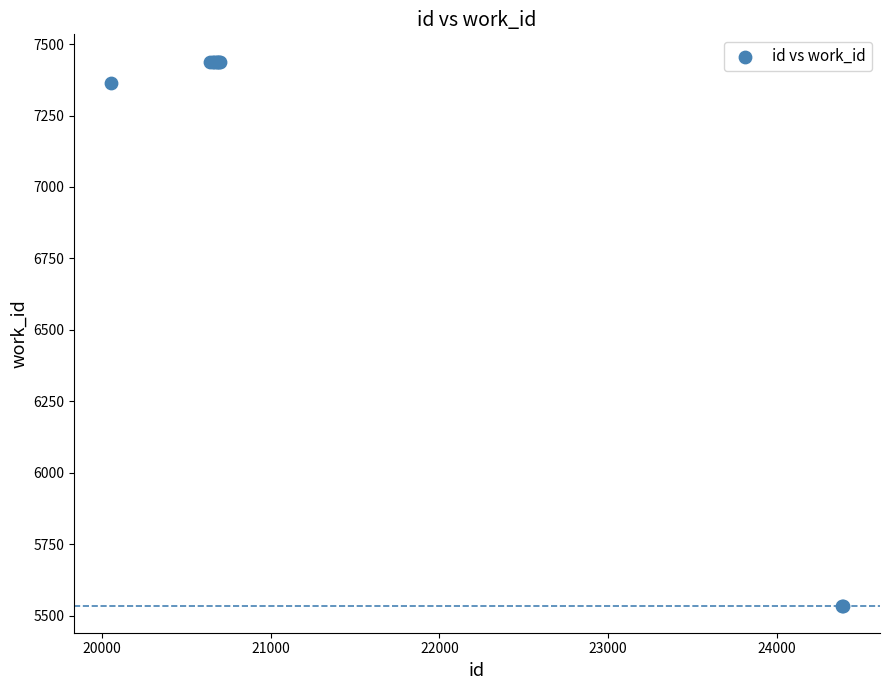

What Y value in the scatter plot is closest to 6487?

7365